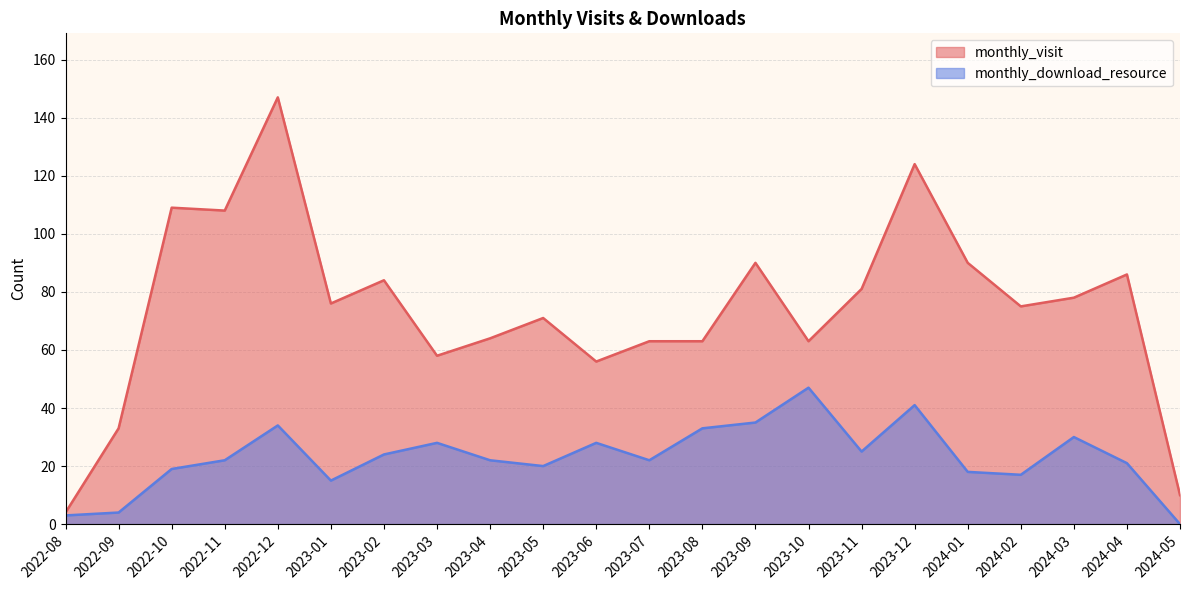

Between 2024-01 and 2023-01, which is larger?

2024-01